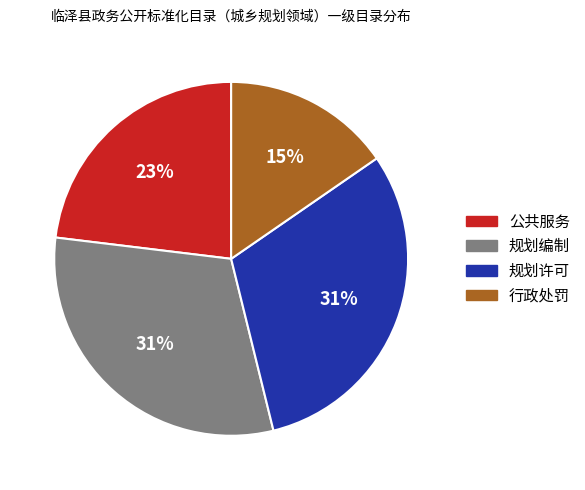

What is the smallest slice in the pie chart?

行政处罚